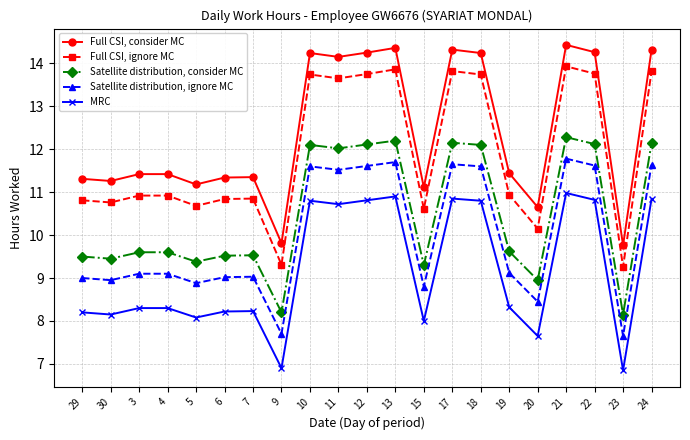

How many values in the Full CSI, consider MC series are below 11?

3